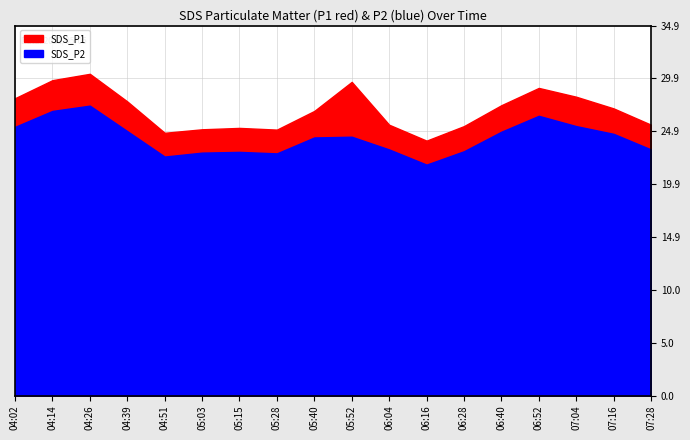

Where is SDS_P1 nearest to the value 27?

07:16